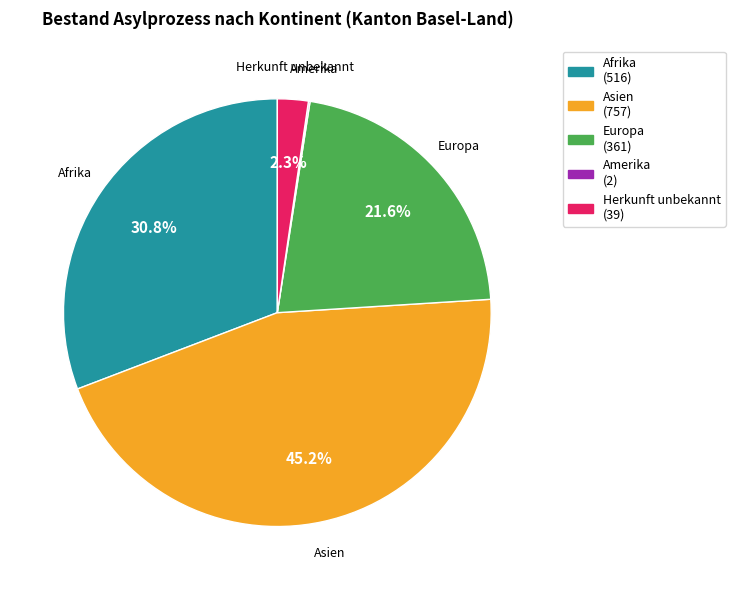

Does any single category account for the majority?

No